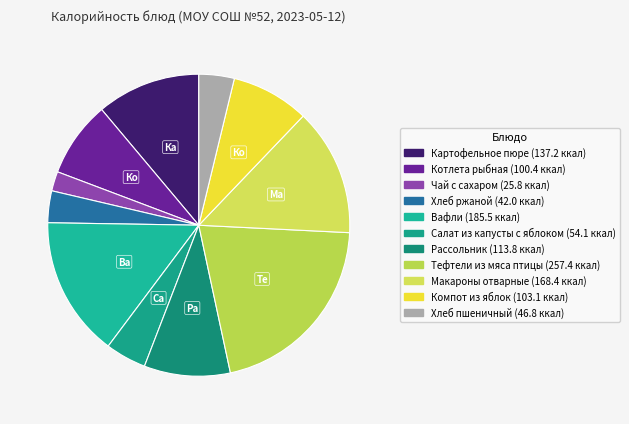

Rank the categories by value from lowest to highest.

Чай с сахаром, Хлеб ржаной, Хлеб пшеничный, Салат из капусты с яблоком, Котлета рыбная, Компот из яблок, Рассольник, Картофельное пюре, Макароны отварные, Вафли, Тефтели из мяса птицы